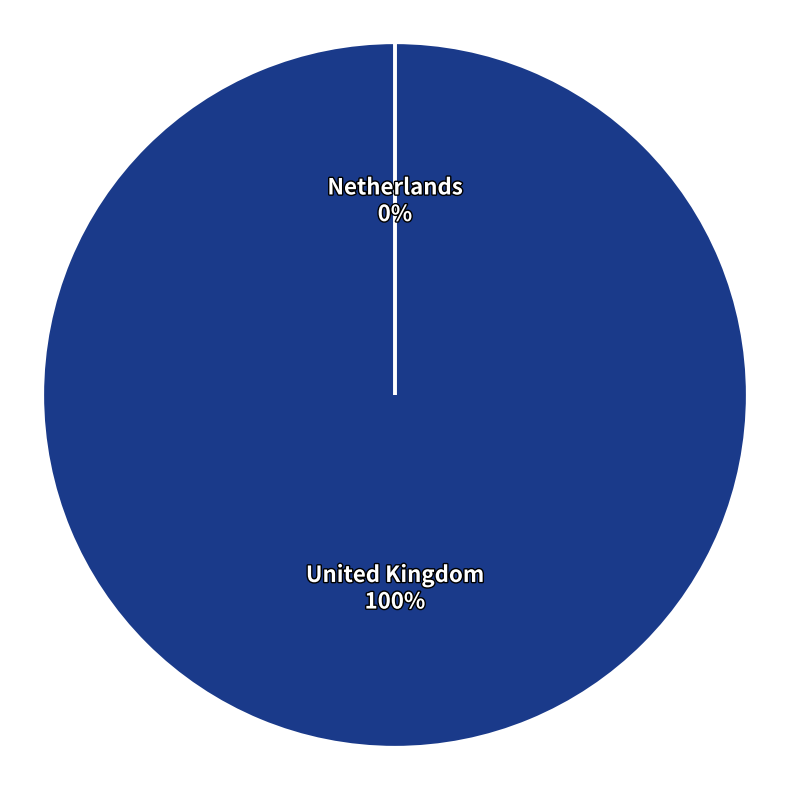

To the nearest percent, what percentage of the pie is United Kingdom?

100%